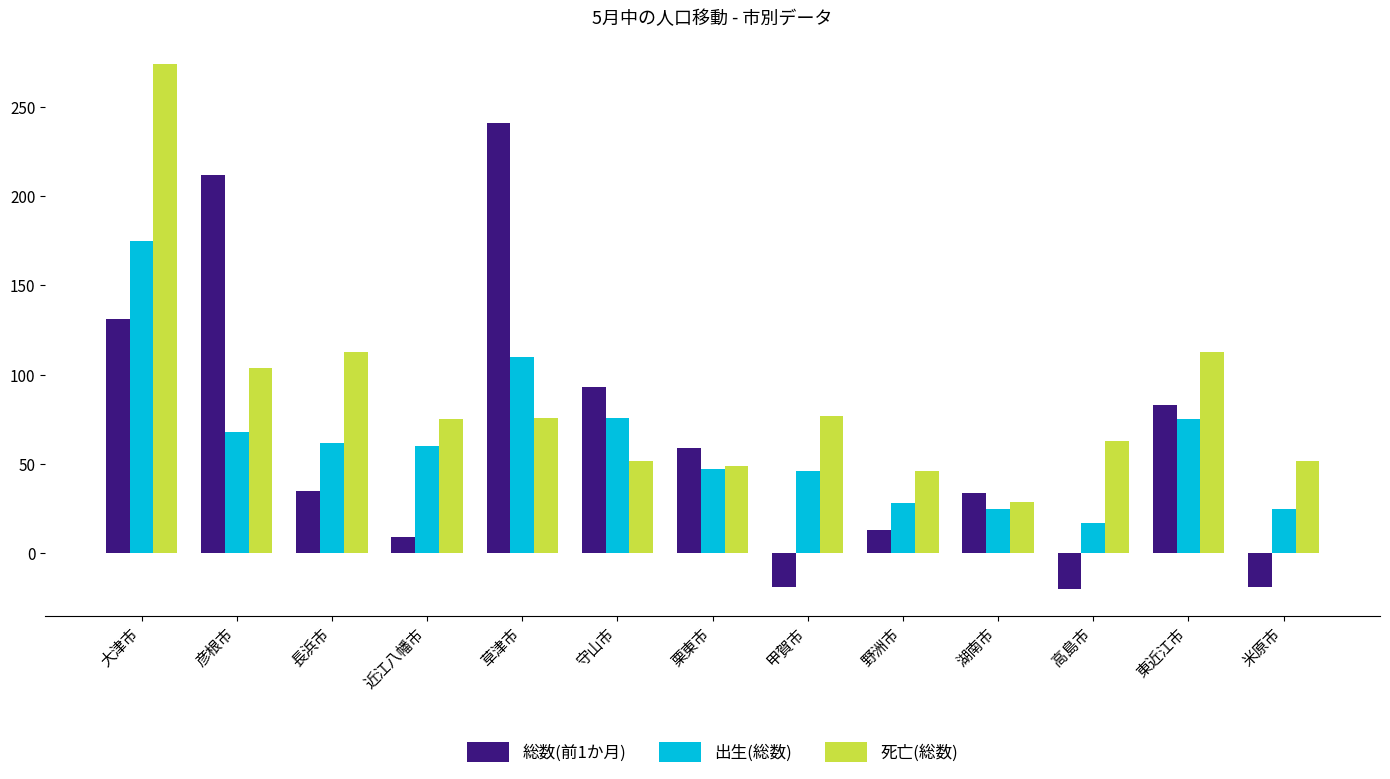

How many groups of bars are there?

13